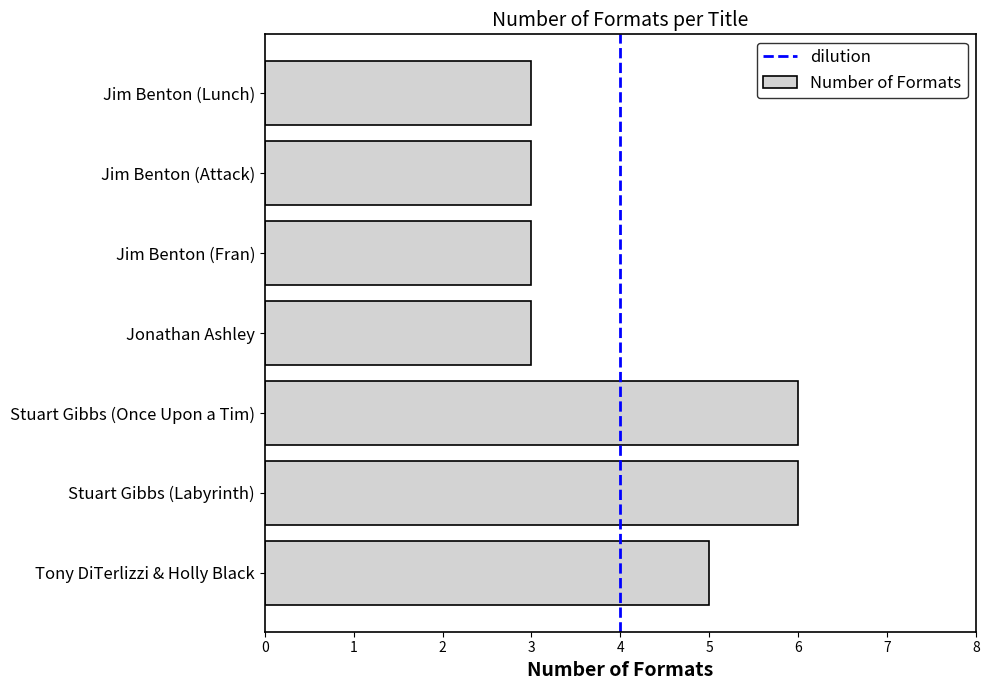

How many categories are shown in the chart?

7